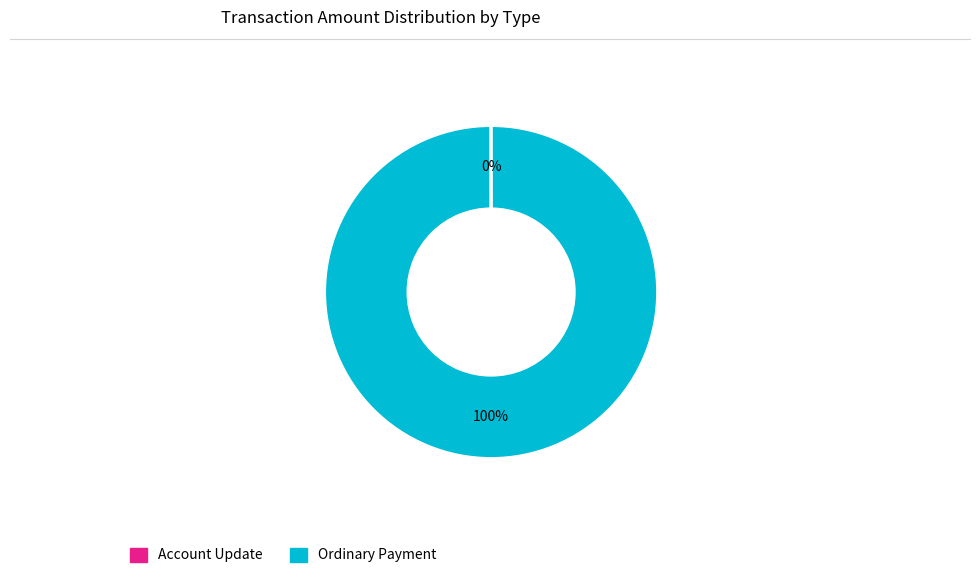

To the nearest percent, what is the average slice percentage?

50%